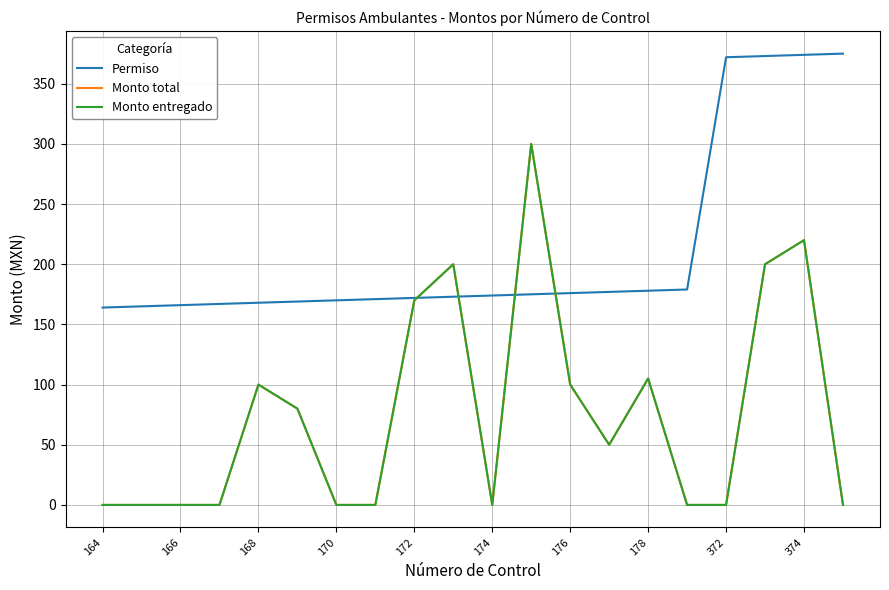

Is this an area chart (filled region under the line)?

No